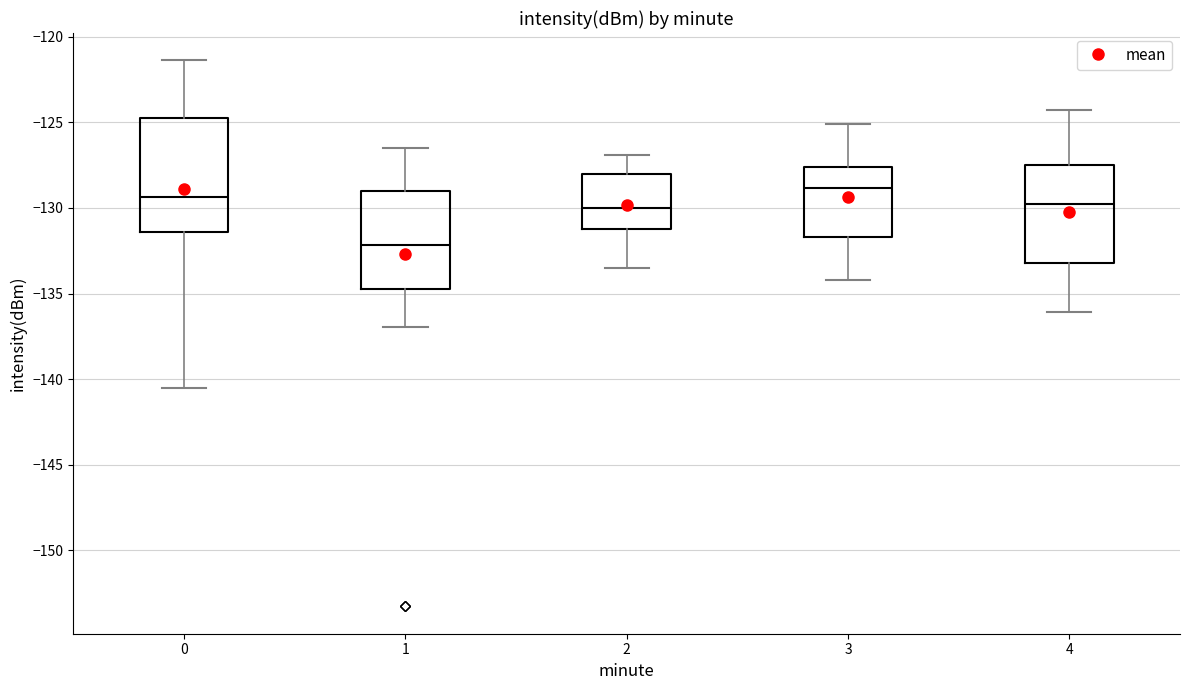

Reading left to right, transcribe this box plot: for each box, give where its median line is, the range the box spans, and where its two whiskers end, as read against the y-axis. The values are not printed on the chart, so give them approximately, as read against the axis.

0: median -129.5, box -131.5 to -124.5, whiskers -140.5 to -121.5
1: median -132.0, box -134.5 to -129.0, whiskers -137.0 to -126.5
2: median -130.0, box -131.0 to -128.0, whiskers -133.5 to -127.0
3: median -129.0, box -131.5 to -127.5, whiskers -134.0 to -125.0
4: median -129.5, box -133.0 to -127.5, whiskers -136.0 to -124.5